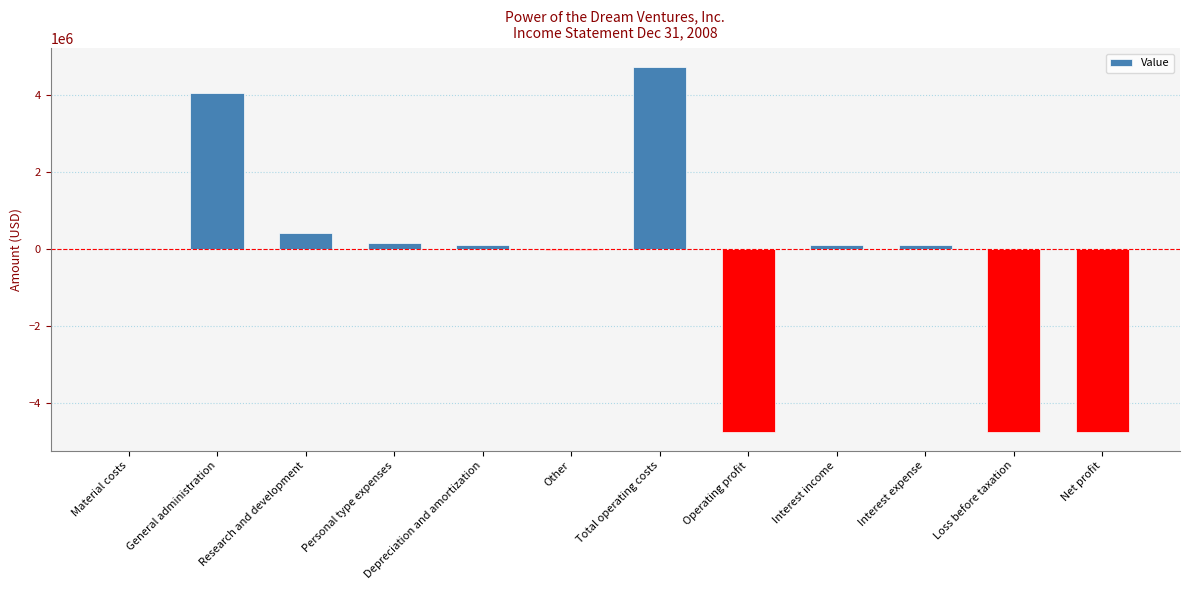

Which has a higher value, General administration or Other?

General administration